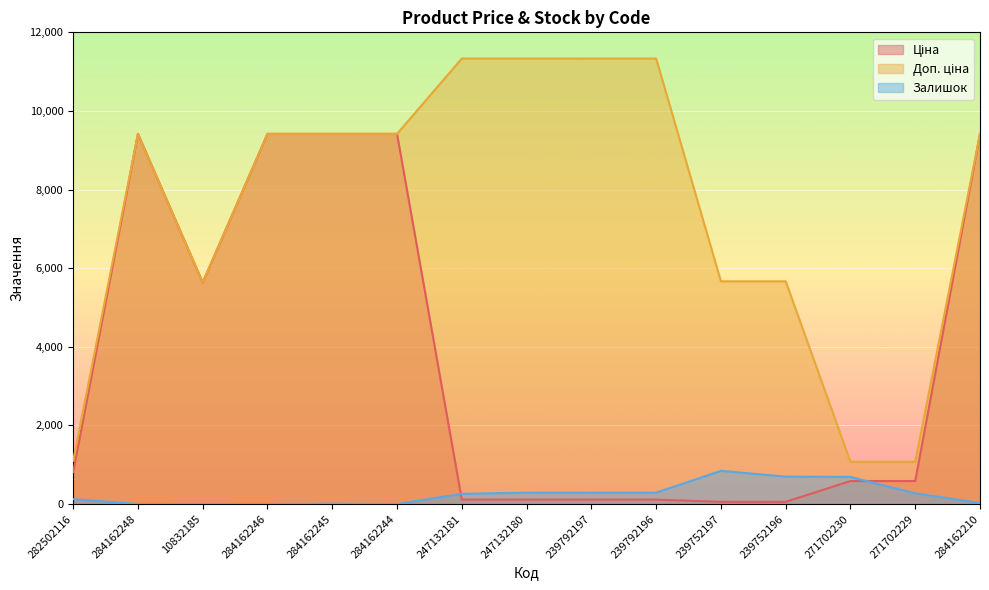

Reading left to right, extract all data points from this chart.

Ціна: 282502116=813.0	284162248=9416.9	10832185=5636.0	284162246=9416.9	284162245=9416.9	284162244=9416.9	247132181=113.3	247132180=113.3	239792197=113.3	239792196=113.3	239752197=56.7	239752196=56.7	271702230=586.0	271702229=586.0	284162210=9416.9
Доп. ціна: 282502116=1101.8	284162248=9416.9	10832185=5636.0	284162246=9416.9	284162245=9416.9	284162244=9416.9	247132181=11334.0	247132180=11334.0	239792197=11334.0	239792196=11334.0	239752197=5667.0	239752196=5667.0	271702230=1074.5	271702229=1074.5	284162210=9416.9
Залишок: 282502116=125.0	284162248=0.0	10832185=2.0	284162246=0.0	284162245=9.0	284162244=0.0	247132181=260.0	247132180=290.0	239792197=289.0	239792196=290.0	239752197=845.0	239752196=698.0	271702230=690.0	271702229=272.0	284162210=29.0